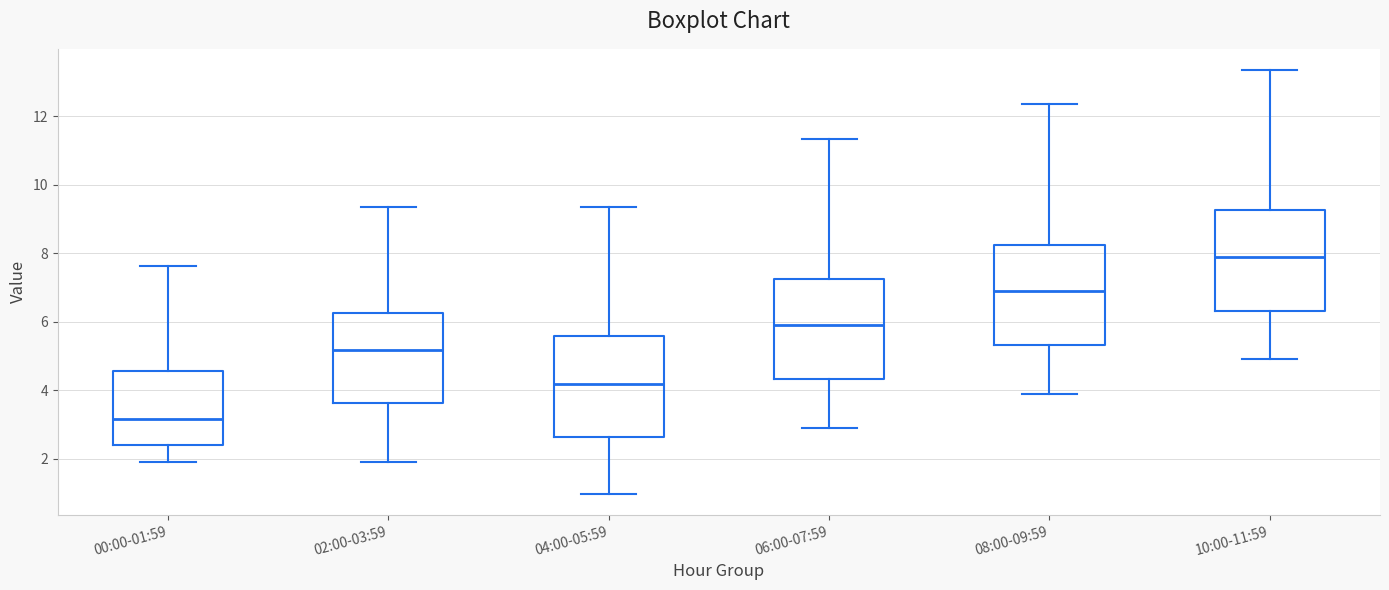

Reading left to right, transcribe this box plot: for each box, give where its median line is, the range the box spans, and where its two whiskers end, as read against the y-axis. The values are not printed on the chart, so give them approximately, as read against the axis.

00:00-01:59: median 3.2, box 2.4 to 4.6, whiskers 2.0 to 7.6
02:00-03:59: median 5.2, box 3.6 to 6.2, whiskers 2.0 to 9.4
04:00-05:59: median 4.2, box 2.6 to 5.6, whiskers 1.0 to 9.4
06:00-07:59: median 6.0, box 4.4 to 7.2, whiskers 3.0 to 11.4
08:00-09:59: median 7.0, box 5.4 to 8.2, whiskers 4.0 to 12.4
10:00-11:59: median 8.0, box 6.4 to 9.2, whiskers 5.0 to 13.4